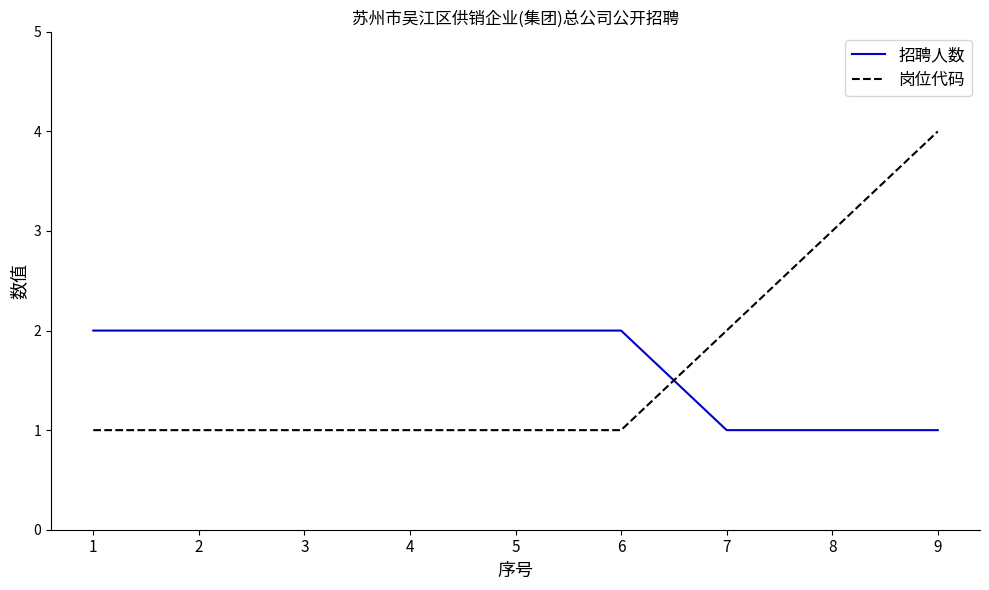

How many categories are shown in the chart?

9